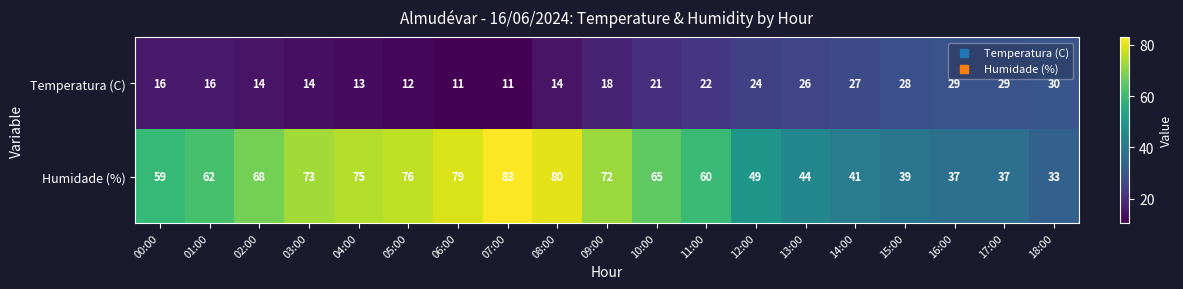

What is the sum of all Temperatura (C) values?

375